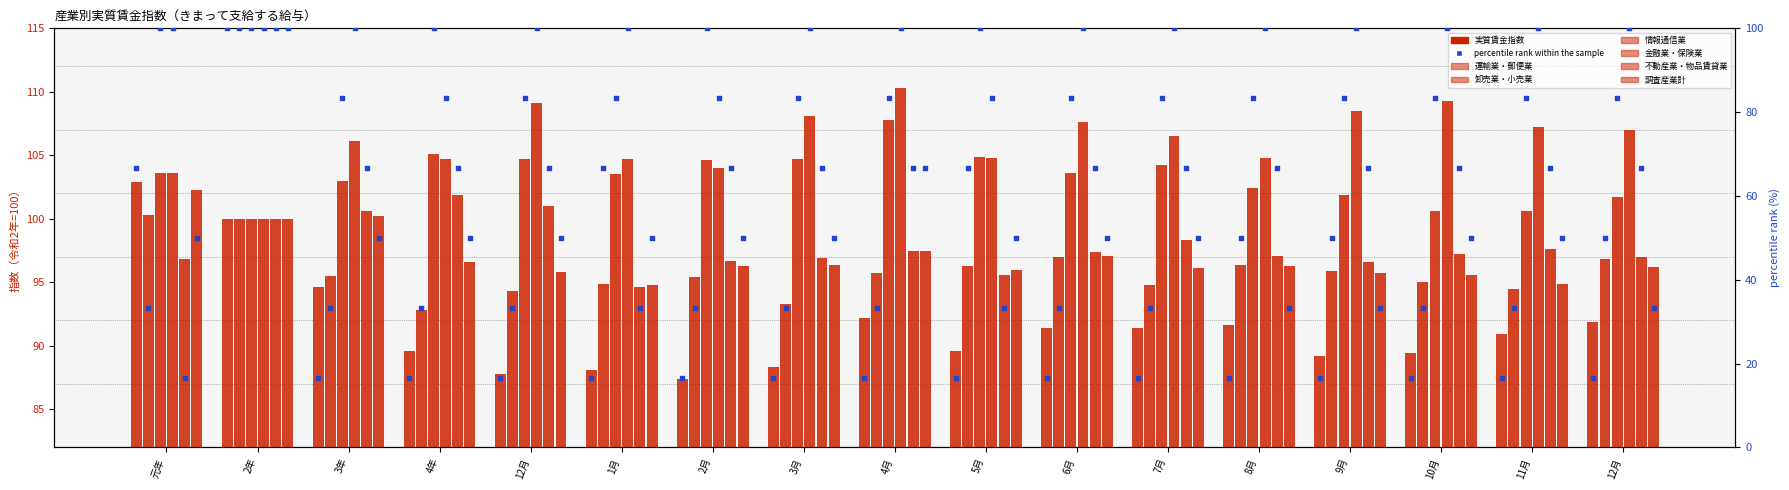

At which category is the sum across all series the highest?

元年